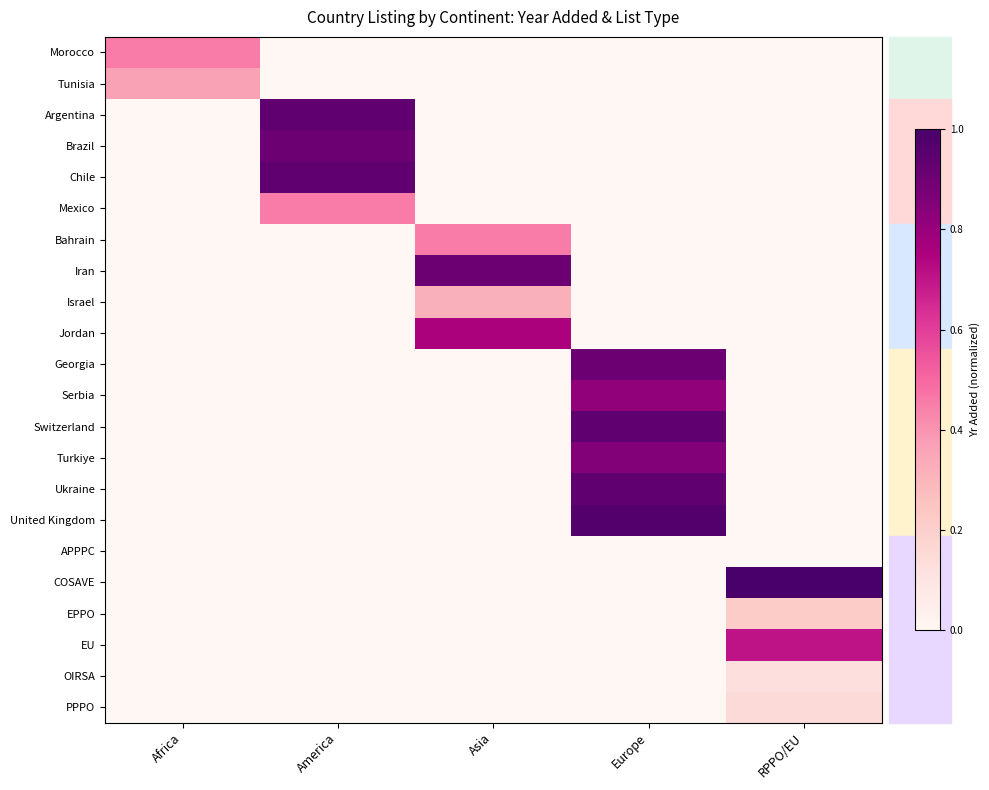

Reading left to right, what are all the values shown in this chart?

Morocco: Africa=0.5	America=0.0	Asia=0.0	Europe=0.0	RPPO/EU=0.0
Tunisia: Africa=0.4	America=0.0	Asia=0.0	Europe=0.0	RPPO/EU=0.0
Argentina: Africa=0.0	America=0.9	Asia=0.0	Europe=0.0	RPPO/EU=0.0
Brazil: Africa=0.0	America=0.9	Asia=0.0	Europe=0.0	RPPO/EU=0.0
Chile: Africa=0.0	America=0.9	Asia=0.0	Europe=0.0	RPPO/EU=0.0
Mexico: Africa=0.0	America=0.5	Asia=0.0	Europe=0.0	RPPO/EU=0.0
Bahrain: Africa=0.0	America=0.0	Asia=0.5	Europe=0.0	RPPO/EU=0.0
Iran: Africa=0.0	America=0.0	Asia=0.9	Europe=0.0	RPPO/EU=0.0
Israel: Africa=0.0	America=0.0	Asia=0.3	Europe=0.0	RPPO/EU=0.0
Jordan: Africa=0.0	America=0.0	Asia=0.8	Europe=0.0	RPPO/EU=0.0
Georgia: Africa=0.0	America=0.0	Asia=0.0	Europe=0.9	RPPO/EU=0.0
Serbia: Africa=0.0	America=0.0	Asia=0.0	Europe=0.8	RPPO/EU=0.0
Switzerland: Africa=0.0	America=0.0	Asia=0.0	Europe=0.9	RPPO/EU=0.0
Turkiye: Africa=0.0	America=0.0	Asia=0.0	Europe=0.8	RPPO/EU=0.0
Ukraine: Africa=0.0	America=0.0	Asia=0.0	Europe=0.9	RPPO/EU=0.0
United Kingdom: Africa=0.0	America=0.0	Asia=0.0	Europe=1.0	RPPO/EU=0.0
APPPC: Africa=0.0	America=0.0	Asia=0.0	Europe=0.0	RPPO/EU=0.0
COSAVE: Africa=0.0	America=0.0	Asia=0.0	Europe=0.0	RPPO/EU=1.0
EPPO: Africa=0.0	America=0.0	Asia=0.0	Europe=0.0	RPPO/EU=0.2
EU: Africa=0.0	America=0.0	Asia=0.0	Europe=0.0	RPPO/EU=0.7
OIRSA: Africa=0.0	America=0.0	Asia=0.0	Europe=0.0	RPPO/EU=0.1
PPPO: Africa=0.0	America=0.0	Asia=0.0	Europe=0.0	RPPO/EU=0.2